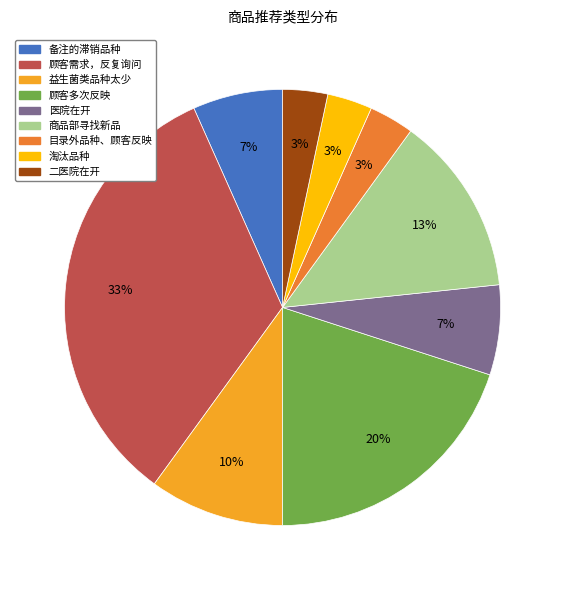

Count the number of slices in the pie.

9